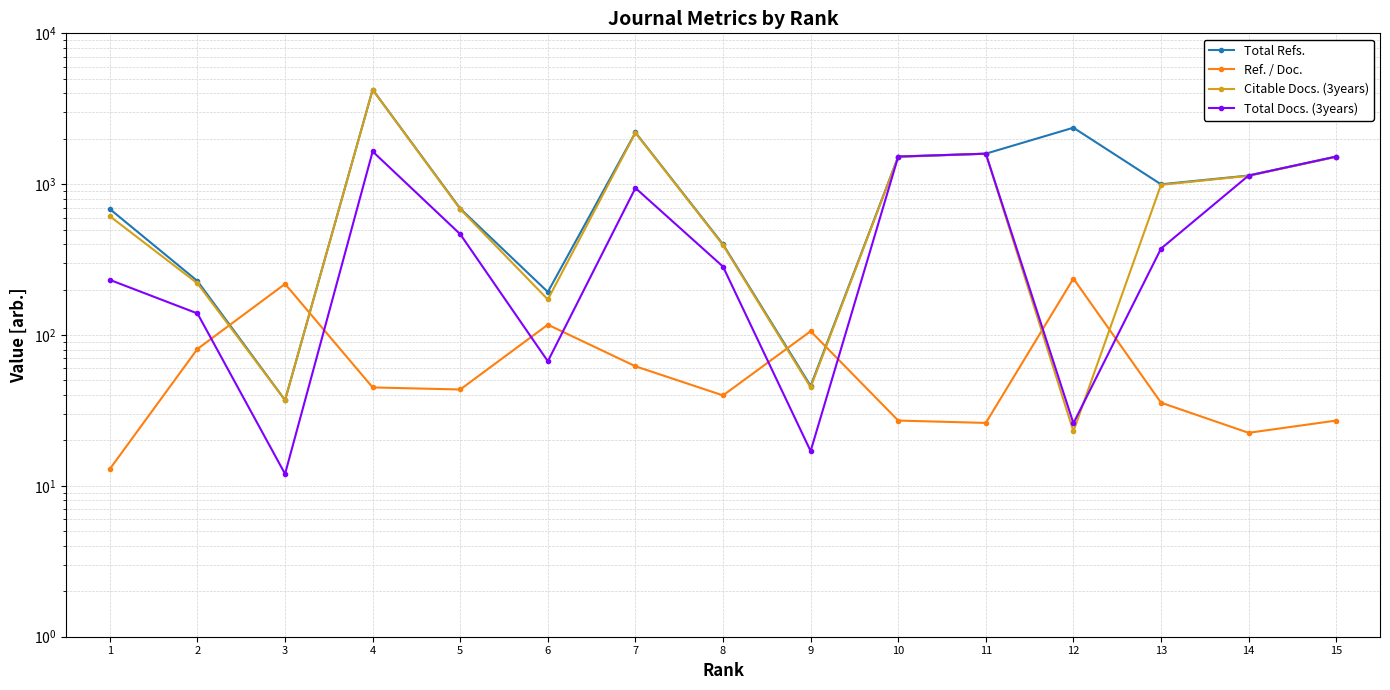

Where is the first local minimum for Total Refs.?

3